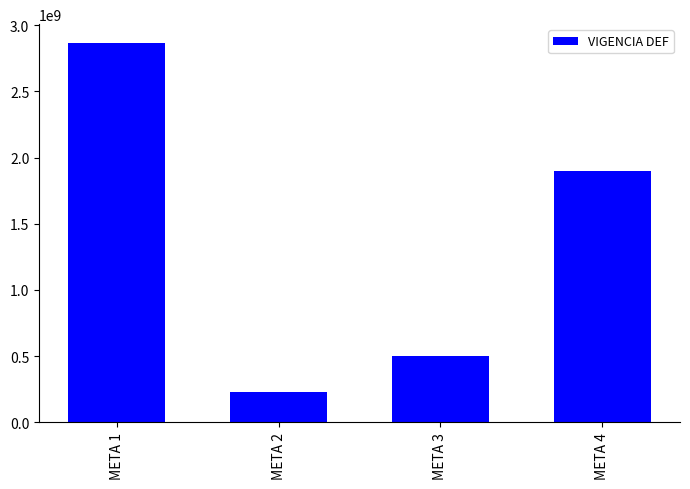

The chart shows a value of 230307550 at META 2. True or false?

True